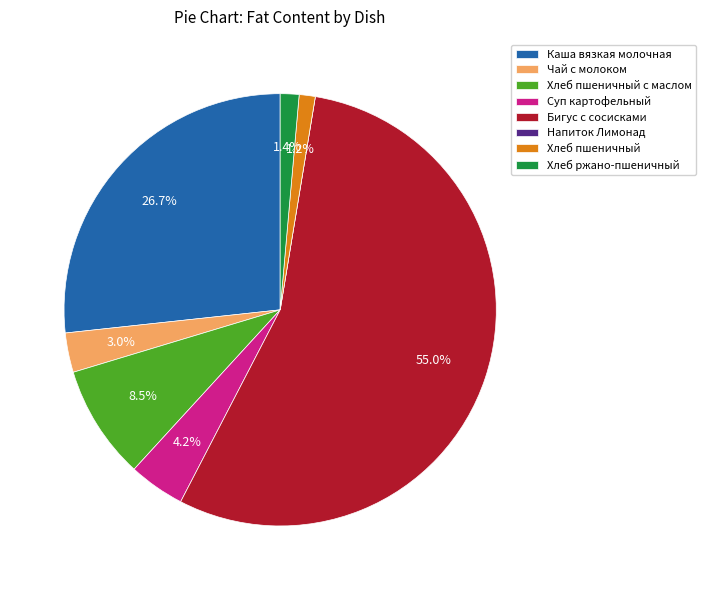

Between Хлеб пшеничный and Хлеб пшеничный с маслом, which is larger?

Хлеб пшеничный с маслом